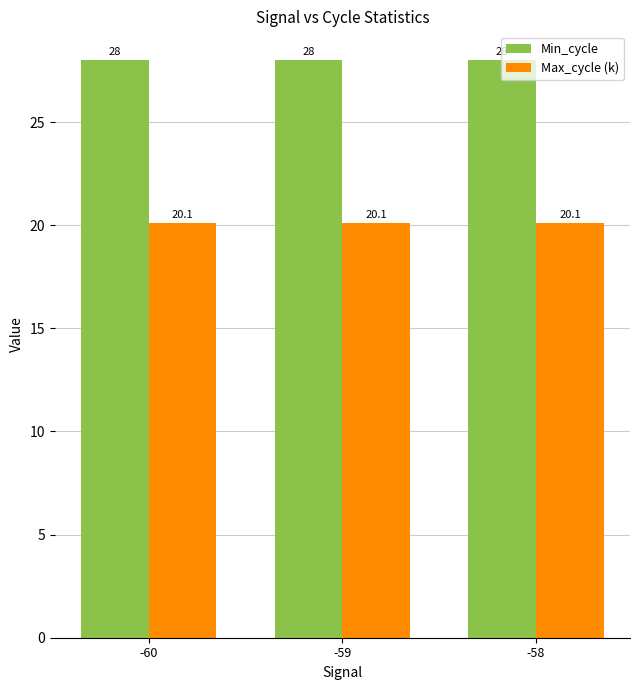

At -59, list the series in order from smallest to largest.

Max_cycle (k), Min_cycle